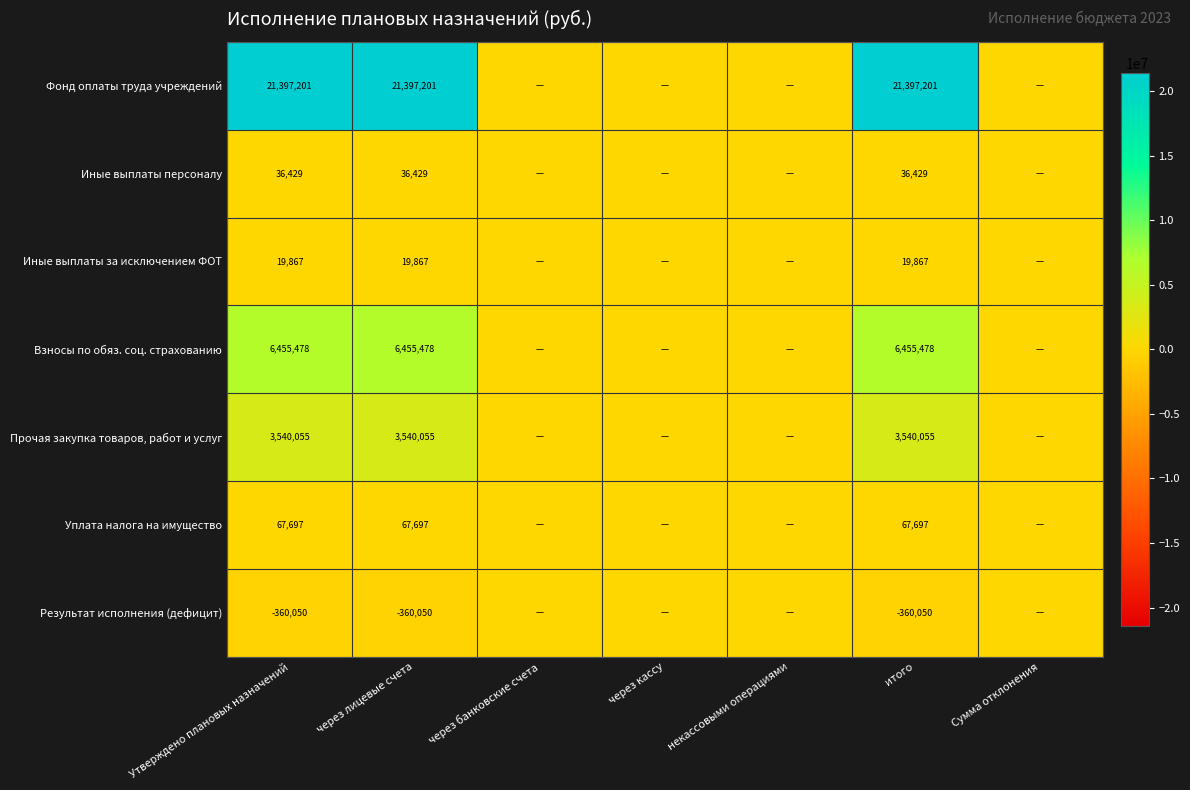

At Утверждено плановых назначений, list the series in order from largest to smallest.

Фонд оплаты труда учреждений, Взносы по обяз. соц. страхованию, Прочая закупка товаров, работ и услуг, Уплата налога на имущество, Иные выплаты персоналу, Иные выплаты за исключением ФОТ, Результат исполнения (дефицит)